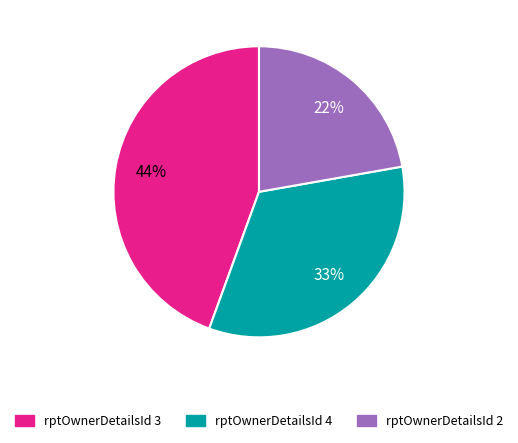

What is the largest slice in the pie chart?

rptOwnerDetailsId 3